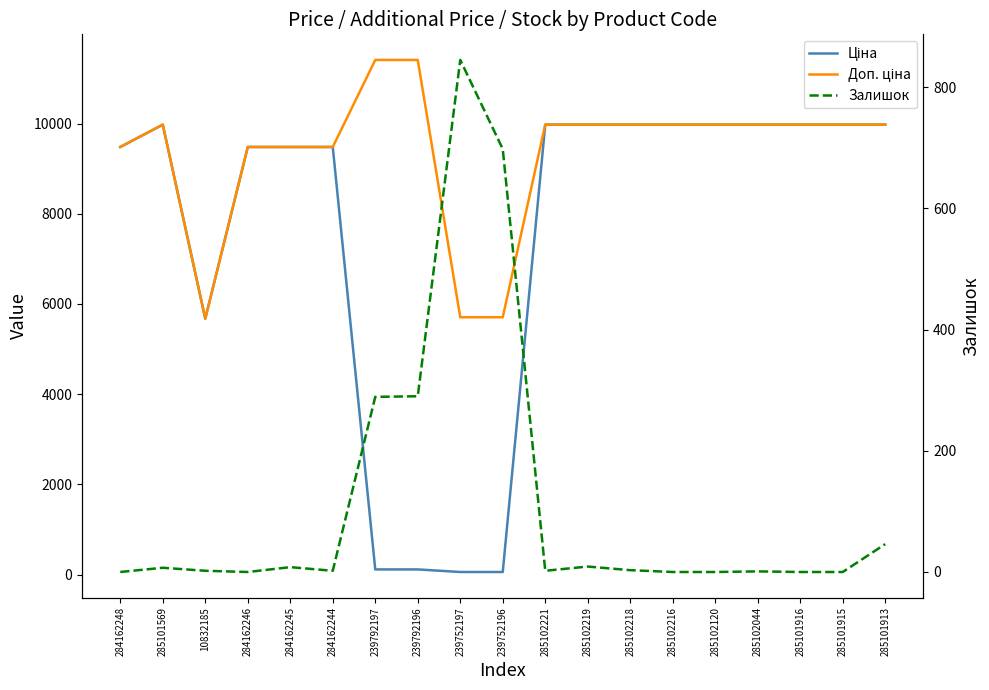

At which category is the sum across all series the highest?

285101913